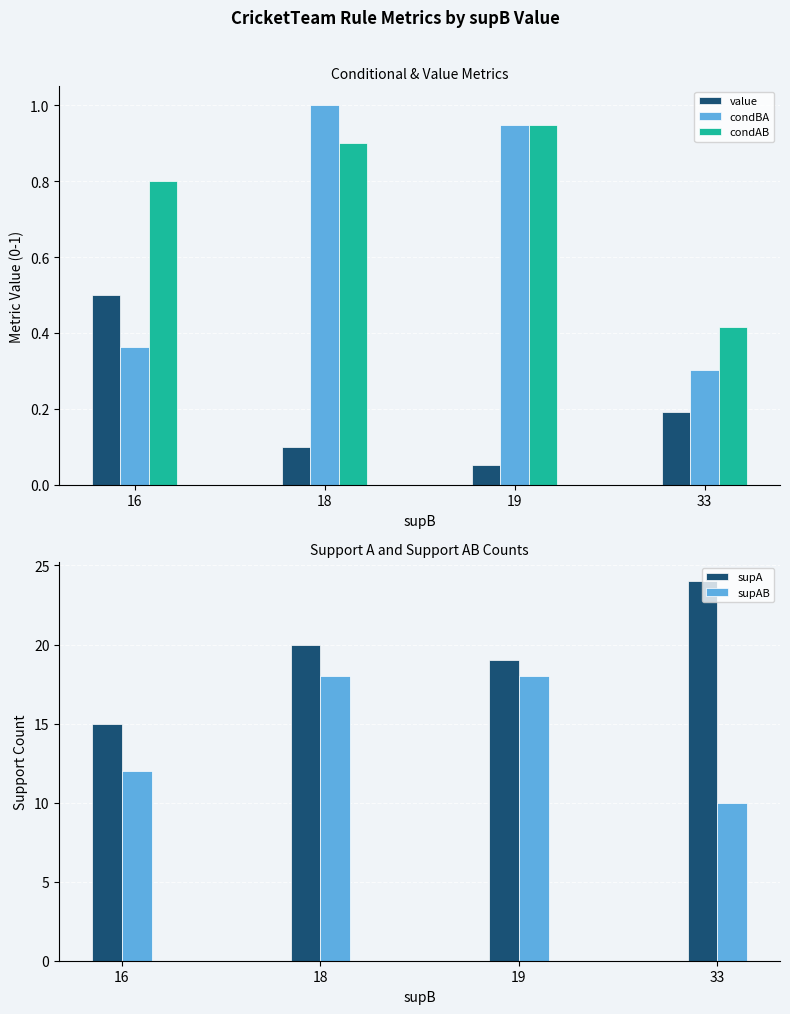

True or false: value has a value of 0.0 at 19.

False